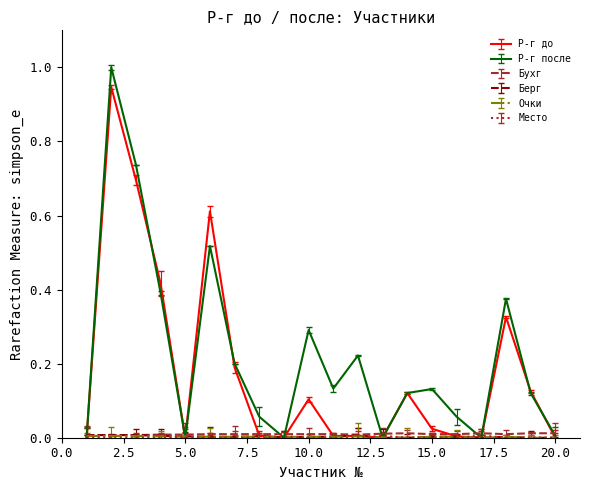

What are all the series names shown in the legend?

Р-г до, Р-г после, Бухг, Берг, Очки, Место